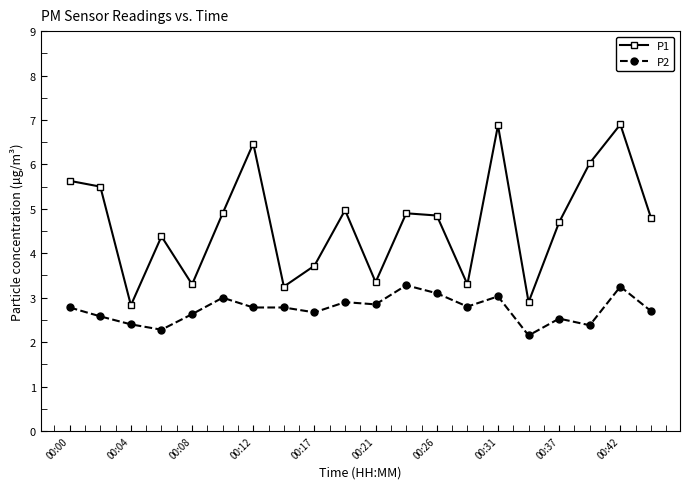

Does the chart have visible grid lines?

No